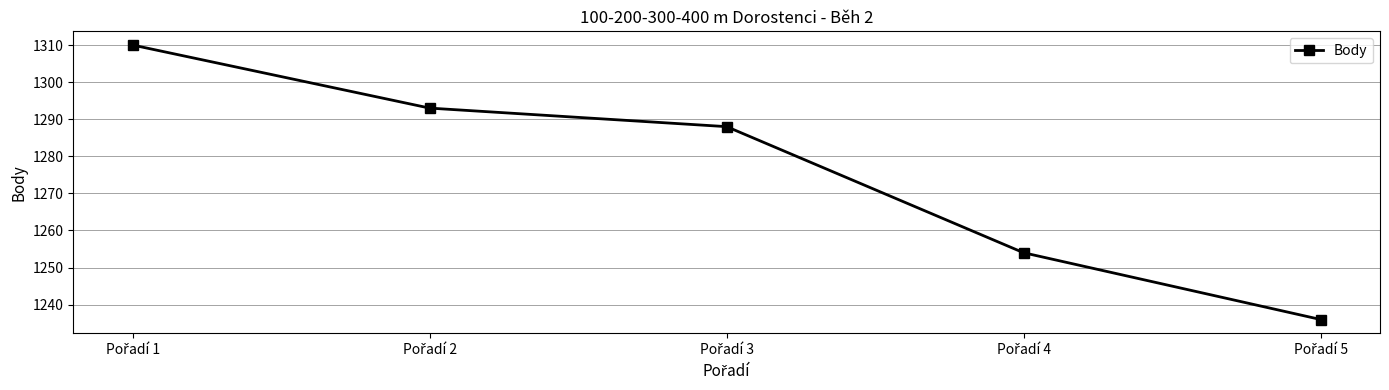

What is the value of the 1st point from the left?

1310